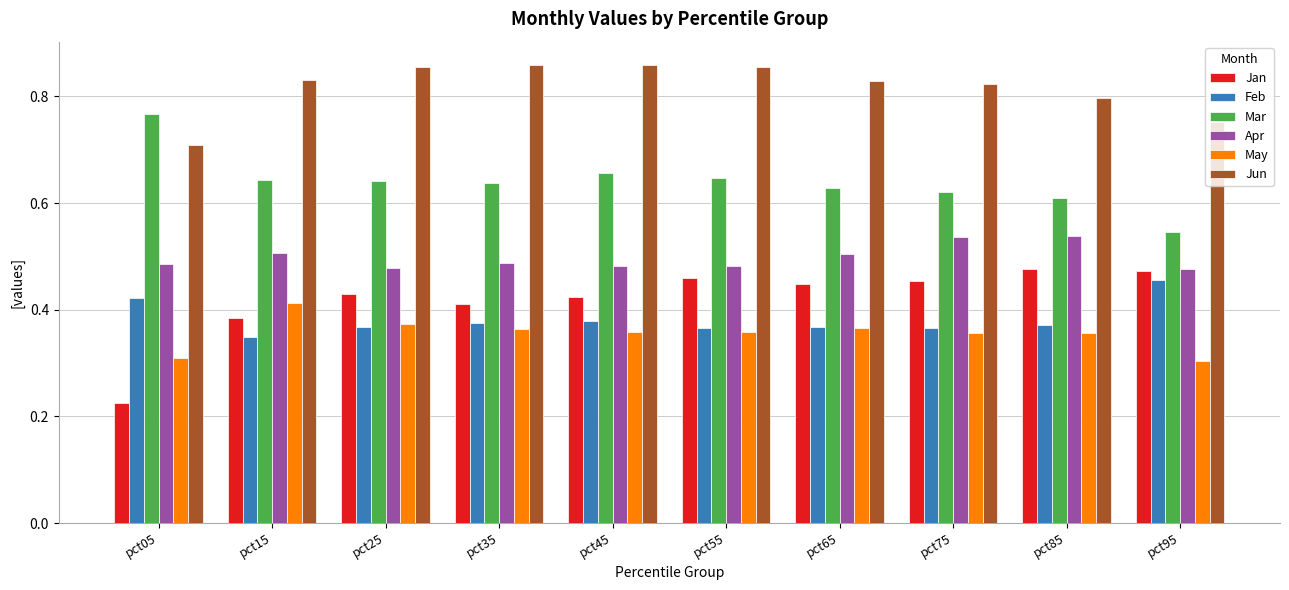

What are all the series names shown in the legend?

Jan, Feb, Mar, Apr, May, Jun